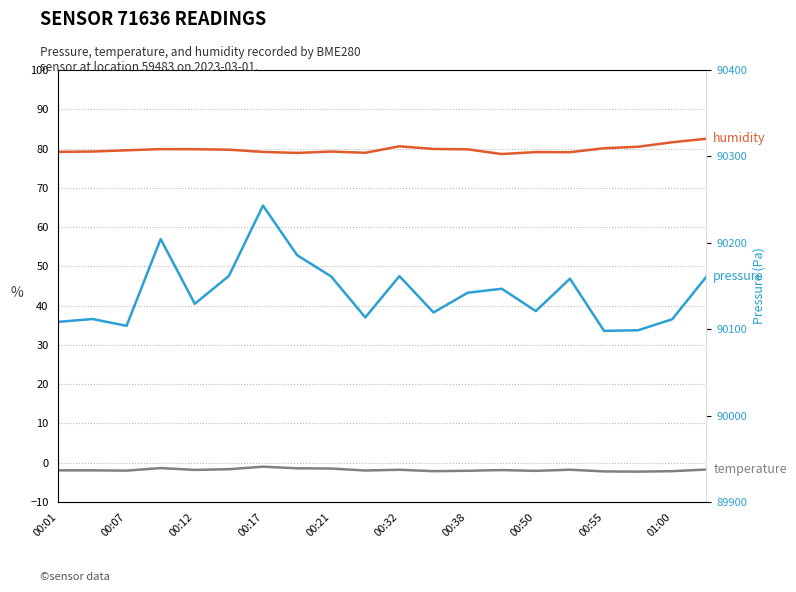

Is this an area chart (filled region under the line)?

No